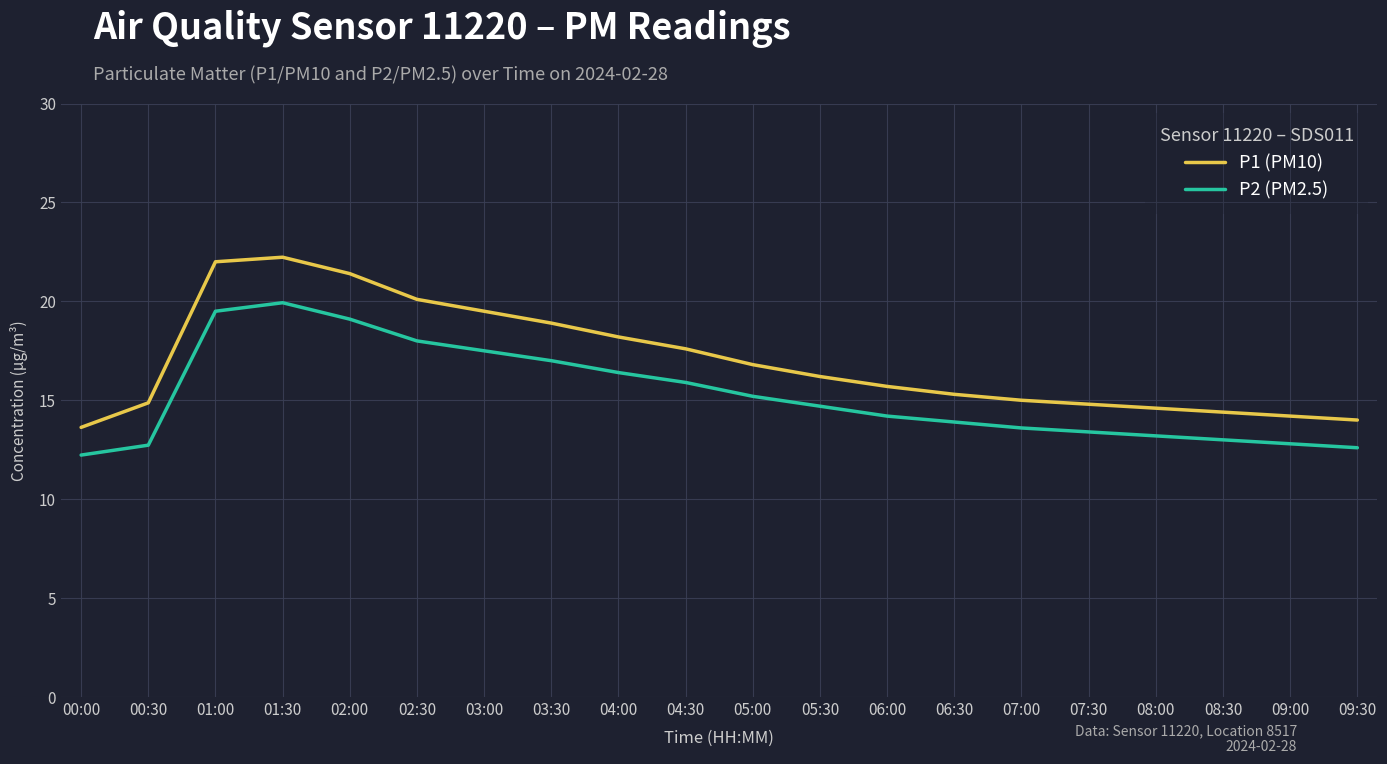

True or false: P2 (PM2.5) and P1 (PM10) cross at least once.

False